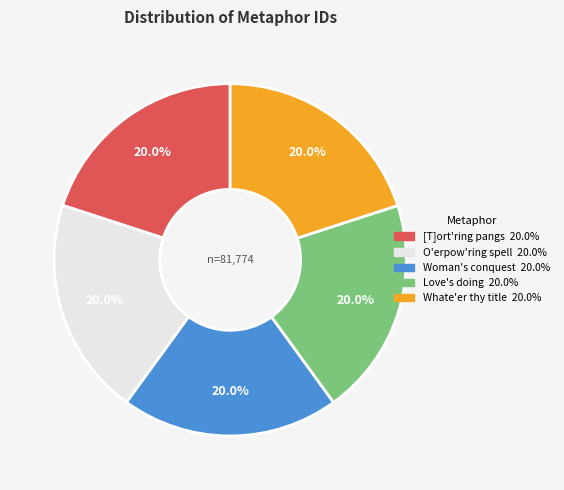

What is the ratio of the value at Whate'er thy title to the value at O'erpow'ring spell?

1.0